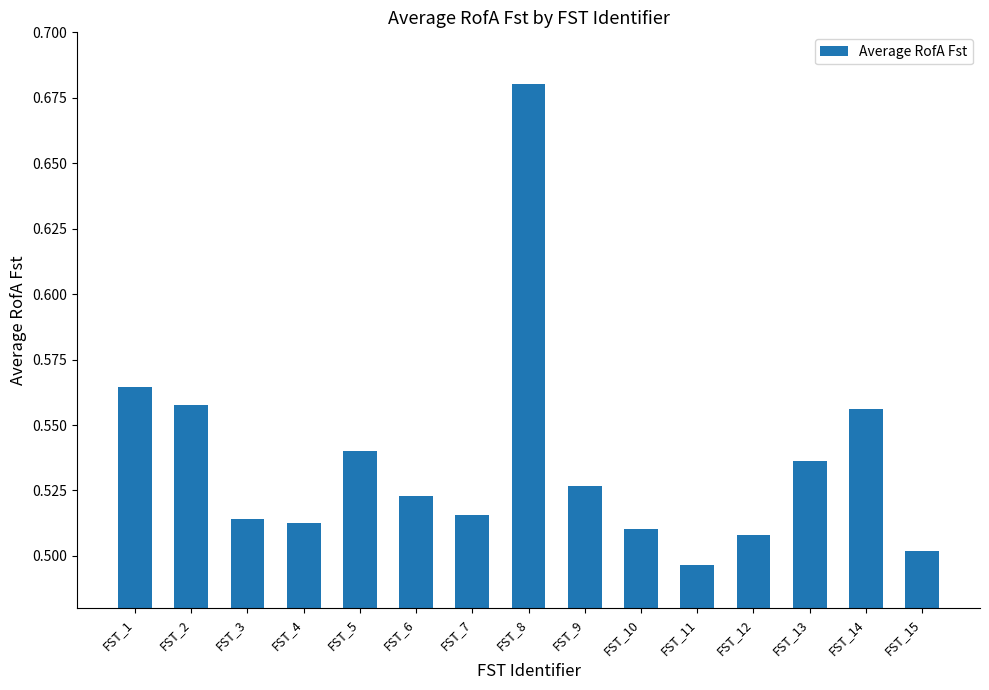

What is the sum of all values?

8.0